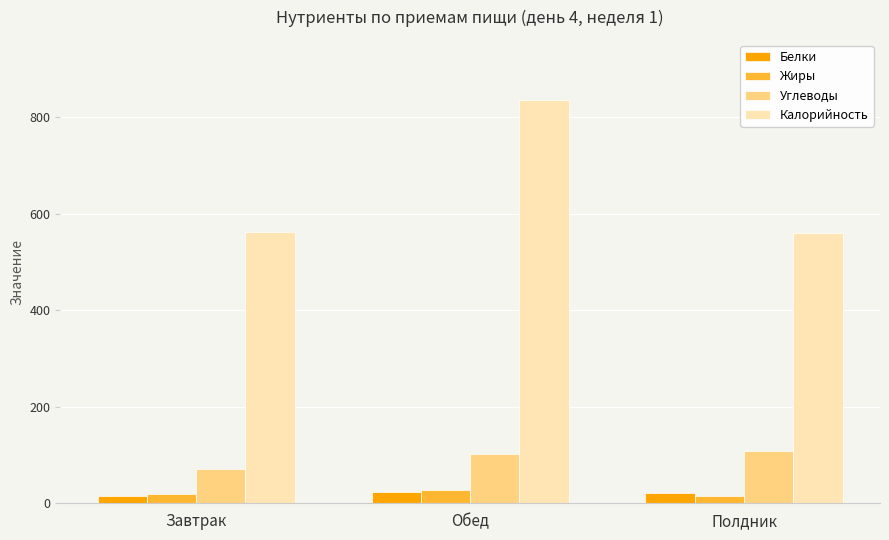

What are all the series names shown in the legend?

Белки, Жиры, Углеводы, Калорийность